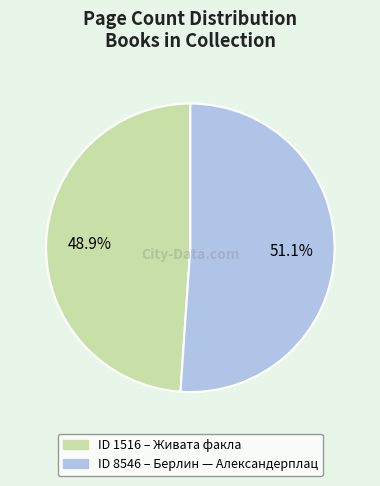

Is there a majority slice in this chart?

Yes